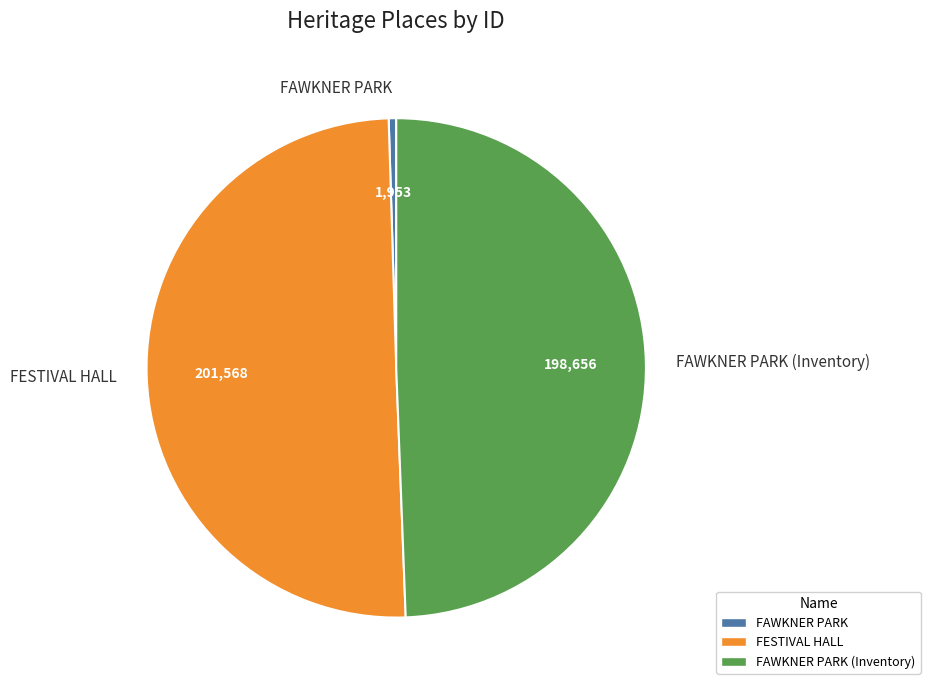

Is the sum of FESTIVAL HALL and FAWKNER PARK (Inventory) greater than half?

Yes